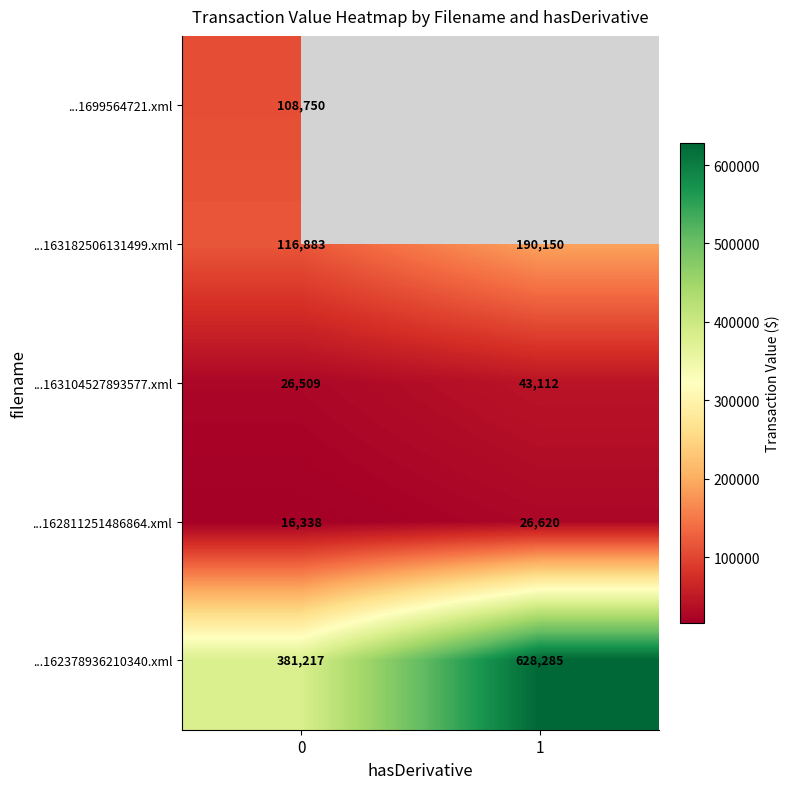

At how many categories does at least one series exceed 135871?

2